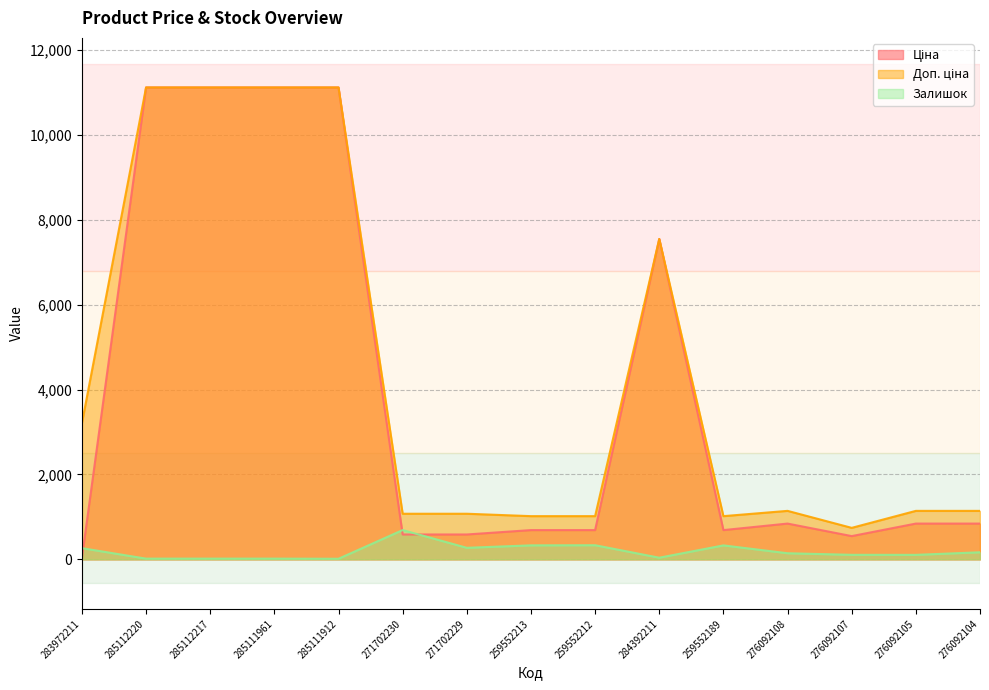

True or false: Доп. ціна and Залишок cross at least once.

False